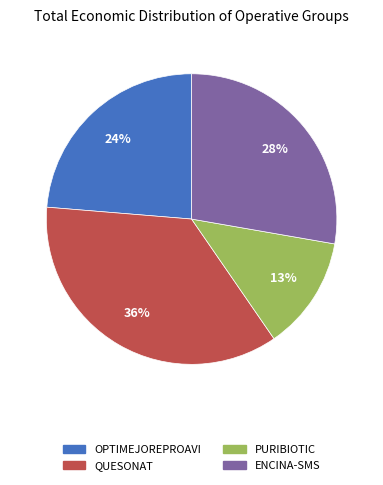

Rank the categories by value from lowest to highest.

PURIBIOTIC, OPTIMEJOREPROAVI, ENCINA-SMS, QUESONAT